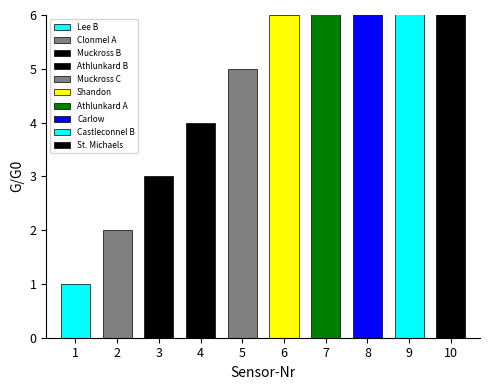

Count the number of values greater than 10.

8